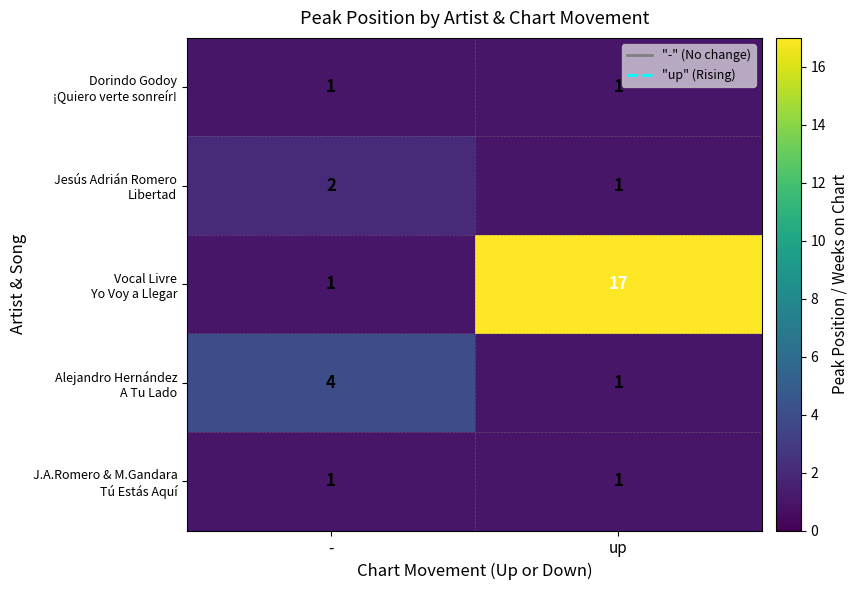

What is the greatest value displayed?

17